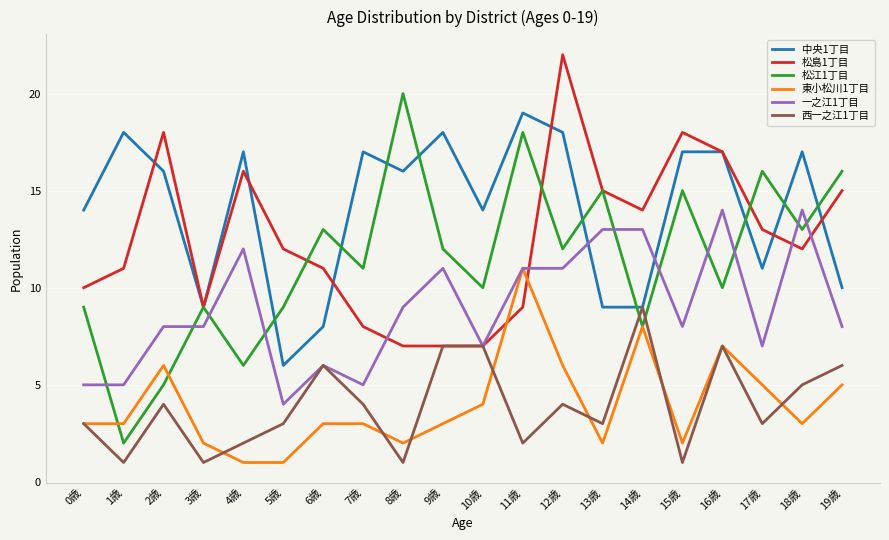

Reading left to right, what are all the values shown in this chart?

中央1丁目: 14	18	16	9	17	6	8	17	16	18	14	19	18	9	9	17	17	11	17	10
松島1丁目: 10	11	18	9	16	12	11	8	7	7	7	9	22	15	14	18	17	13	12	15
松江1丁目: 9	2	5	9	6	9	13	11	20	12	10	18	12	15	8	15	10	16	13	16
東小松川1丁目: 3	3	6	2	1	1	3	3	2	3	4	11	6	2	8	2	7	5	3	5
一之江1丁目: 5	5	8	8	12	4	6	5	9	11	7	11	11	13	13	8	14	7	14	8
西一之江1丁目: 3	1	4	1	2	3	6	4	1	7	7	2	4	3	9	1	7	3	5	6